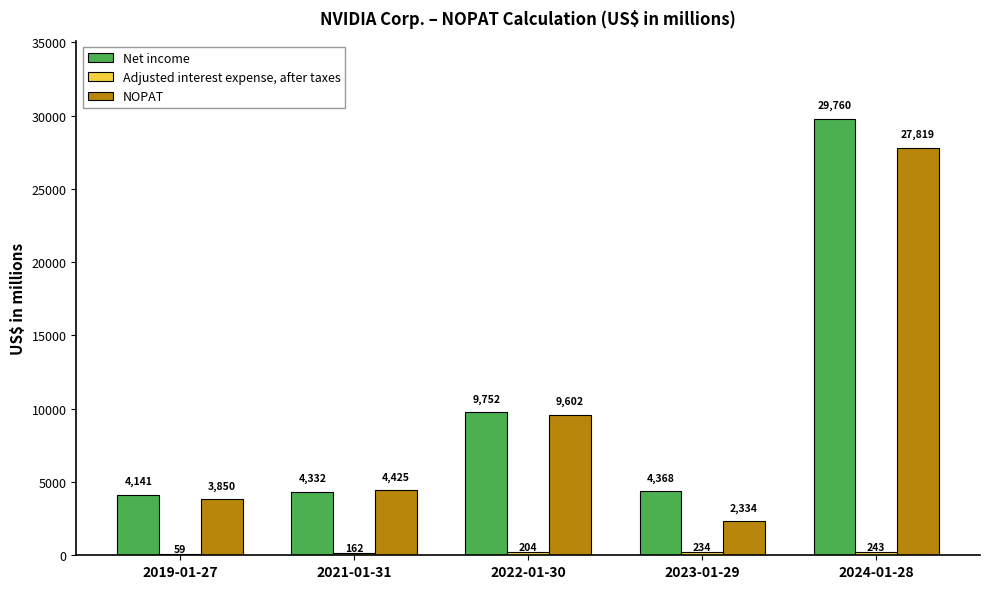

Where is Net income nearest to the value 16950?

2022-01-30